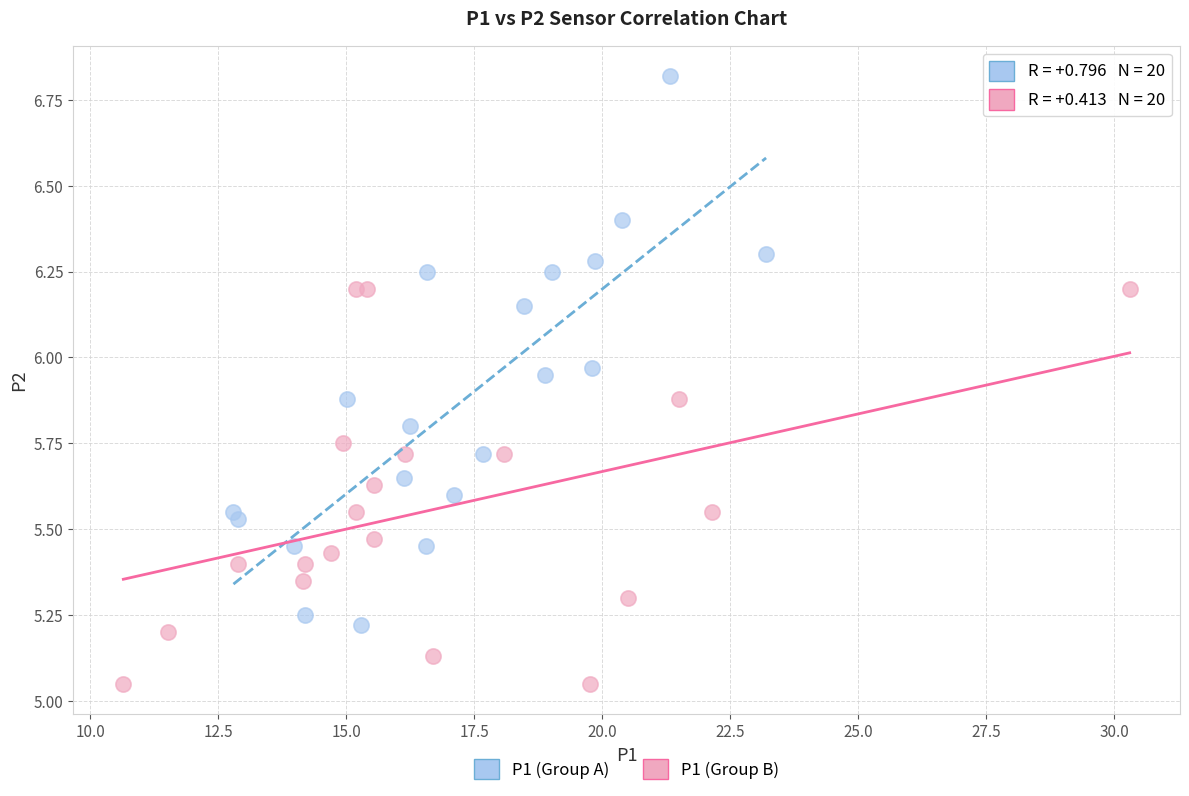

What are all the series names shown in the legend?

P1 (Group A), P1 (Group B)